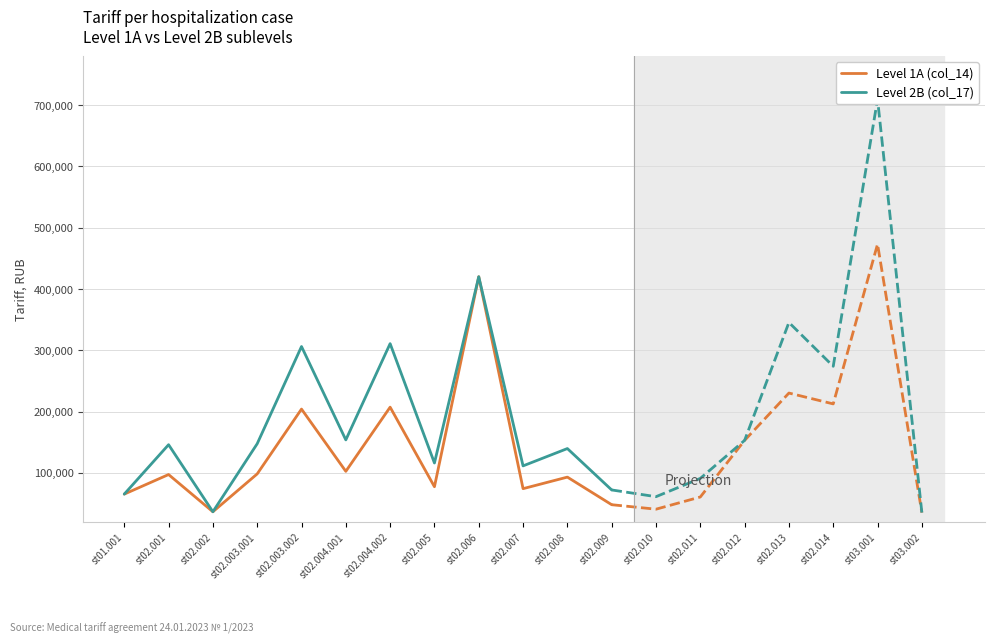

What is the total value across all series at st02.009?

120362.4